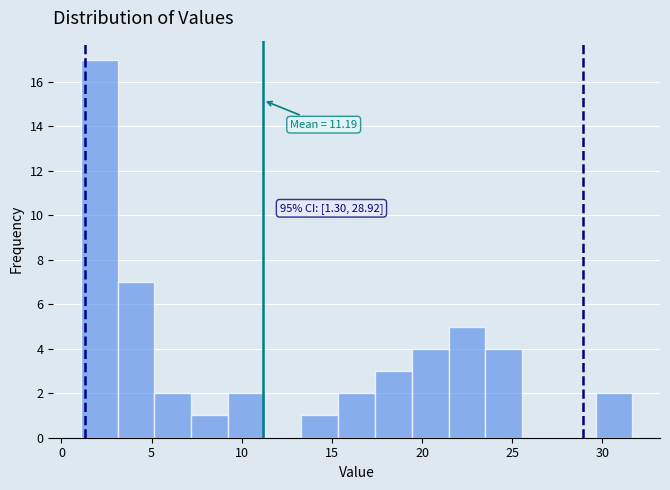

Which range on the x-axis has the tallest bar?

1.0 to 3.0